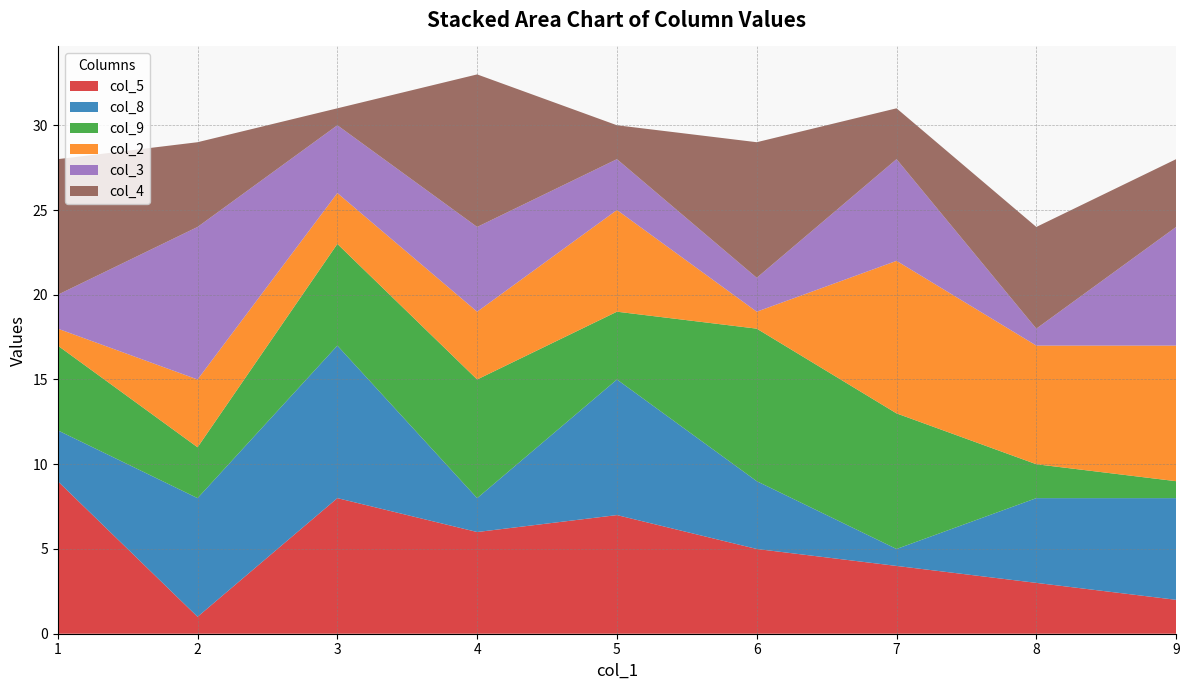

Does the chart have visible grid lines?

Yes